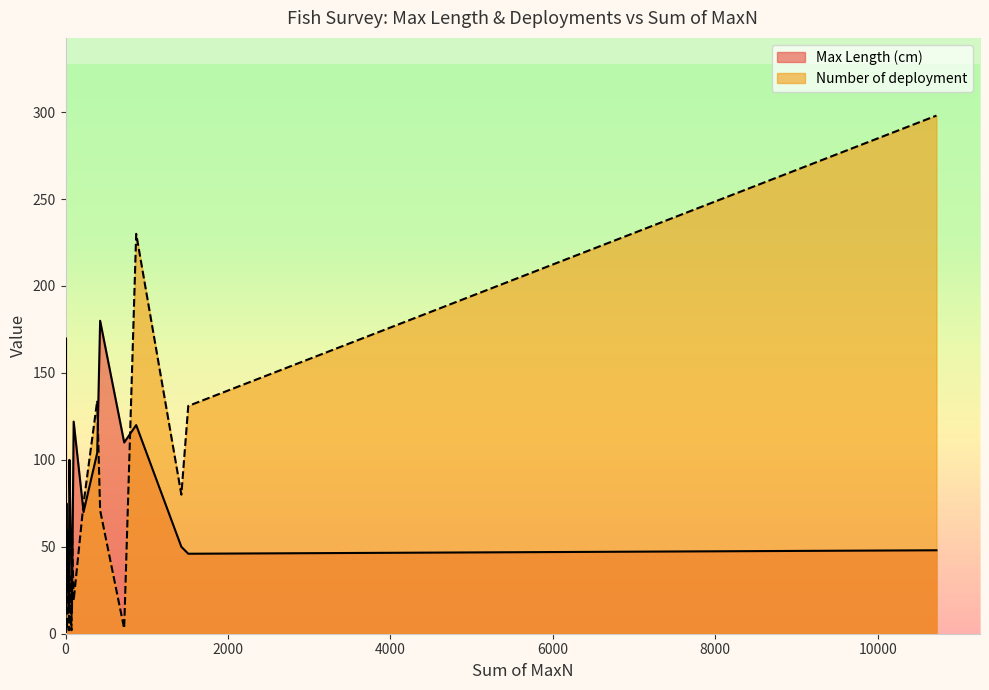

What are all the series names shown in the legend?

Max Length (cm), Number of deployment